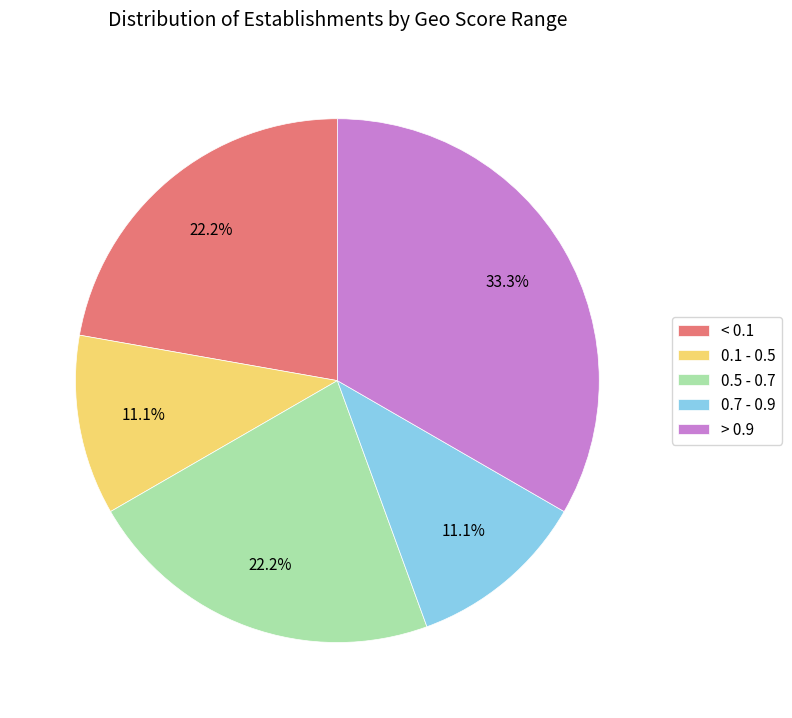

Which slice is the largest?

> 0.9